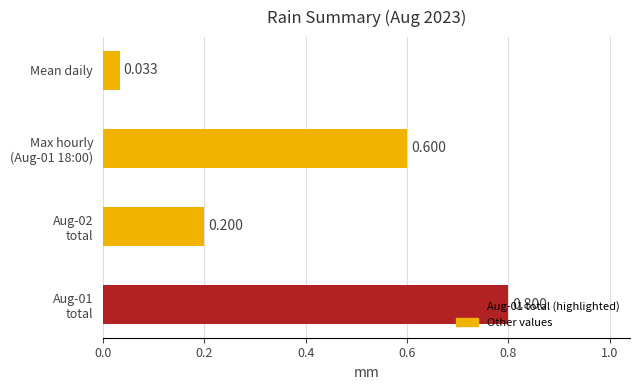

At which category does the chart reach its minimum across all series?

Mean daily